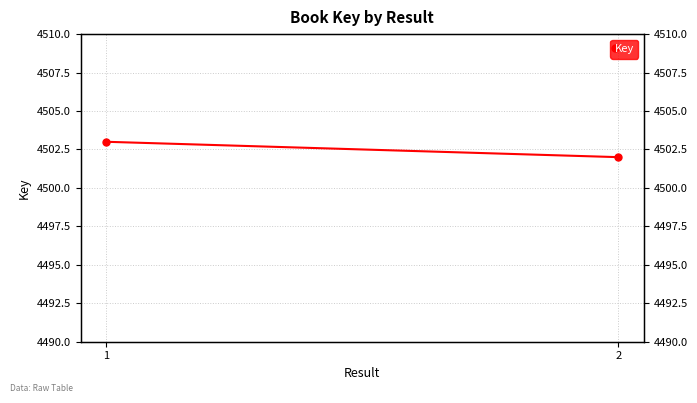

What is the value of the 1st point from the left?

4503